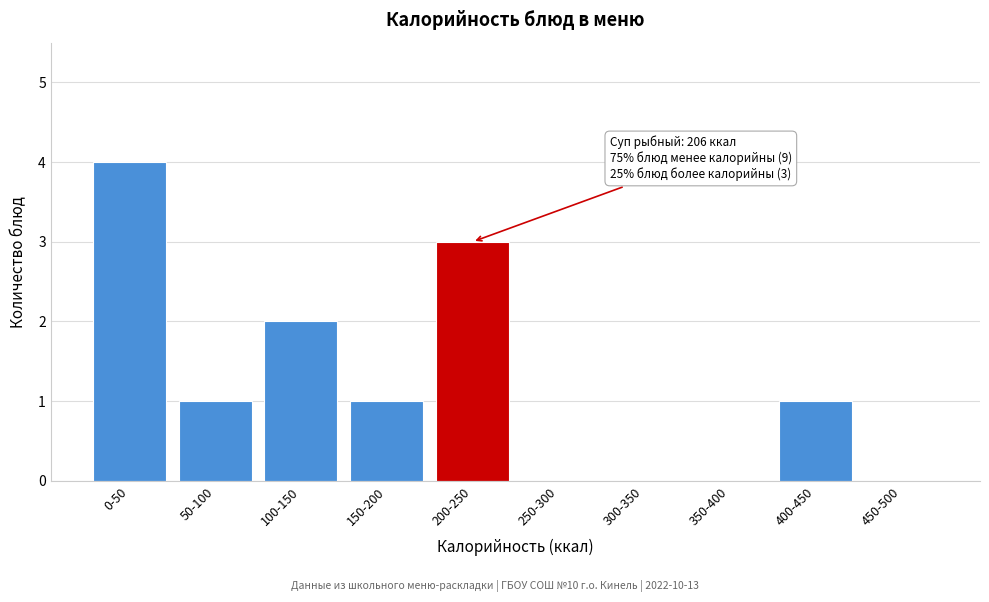

Reading left to right, what are all the values shown in this chart?

0-50=4	50-100=1	100-150=2	150-200=1	200-250=3	250-300=0	300-350=0	350-400=0	400-450=1	450-500=0